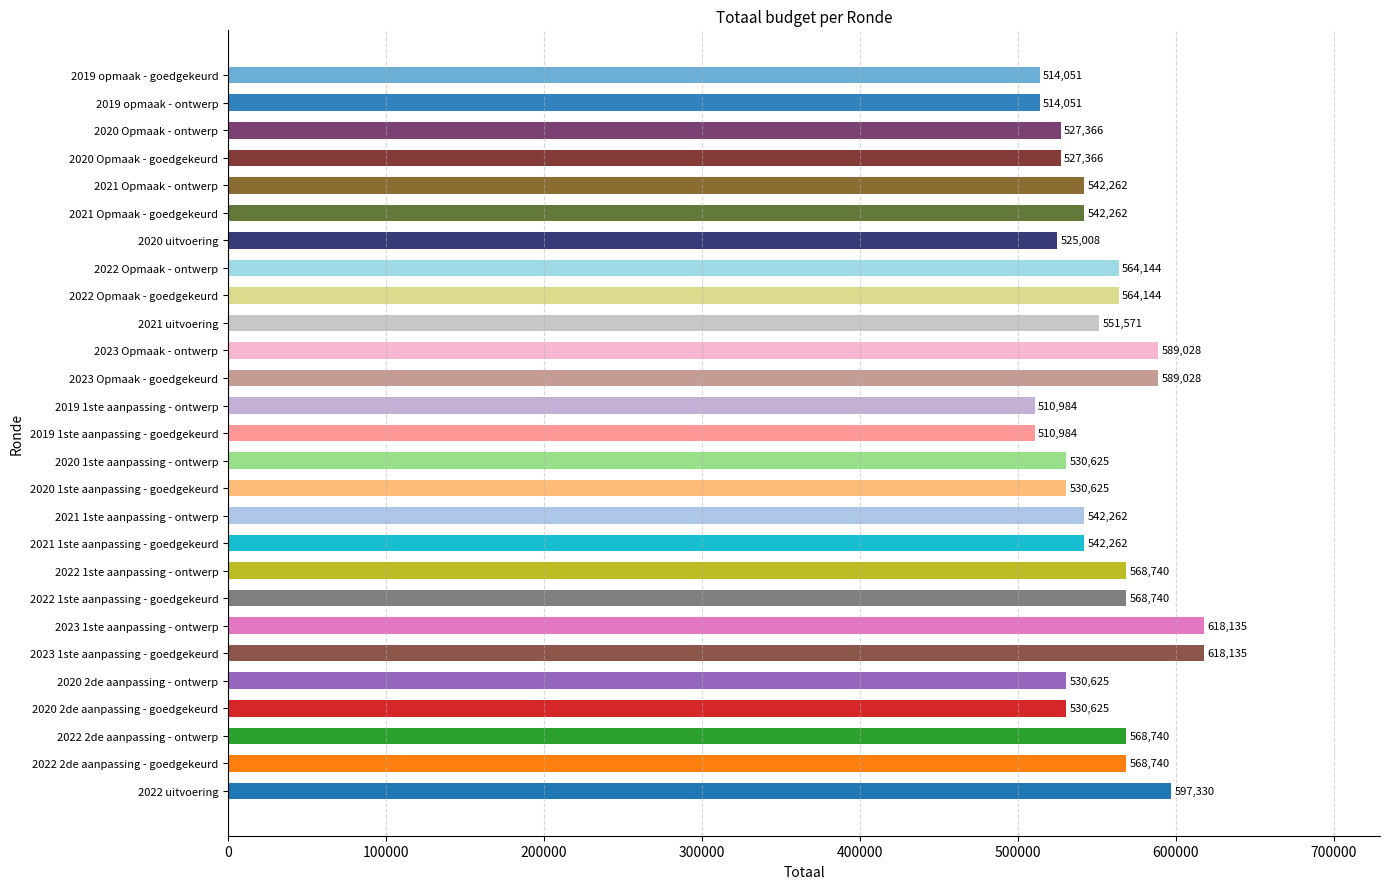

What is the approximate value at 2023 Opmaak - ontwerp?

589028